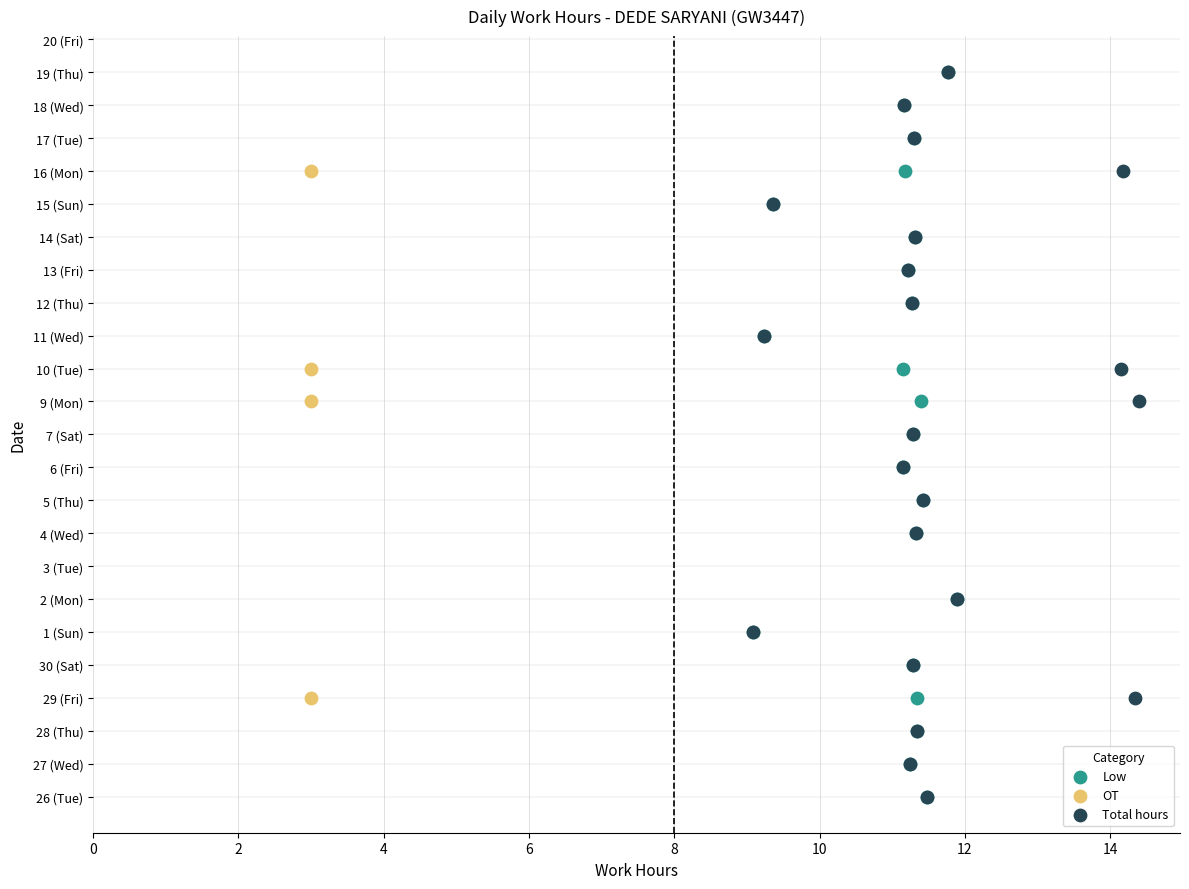

What are all the series names shown in the legend?

Low, OT, Total hours